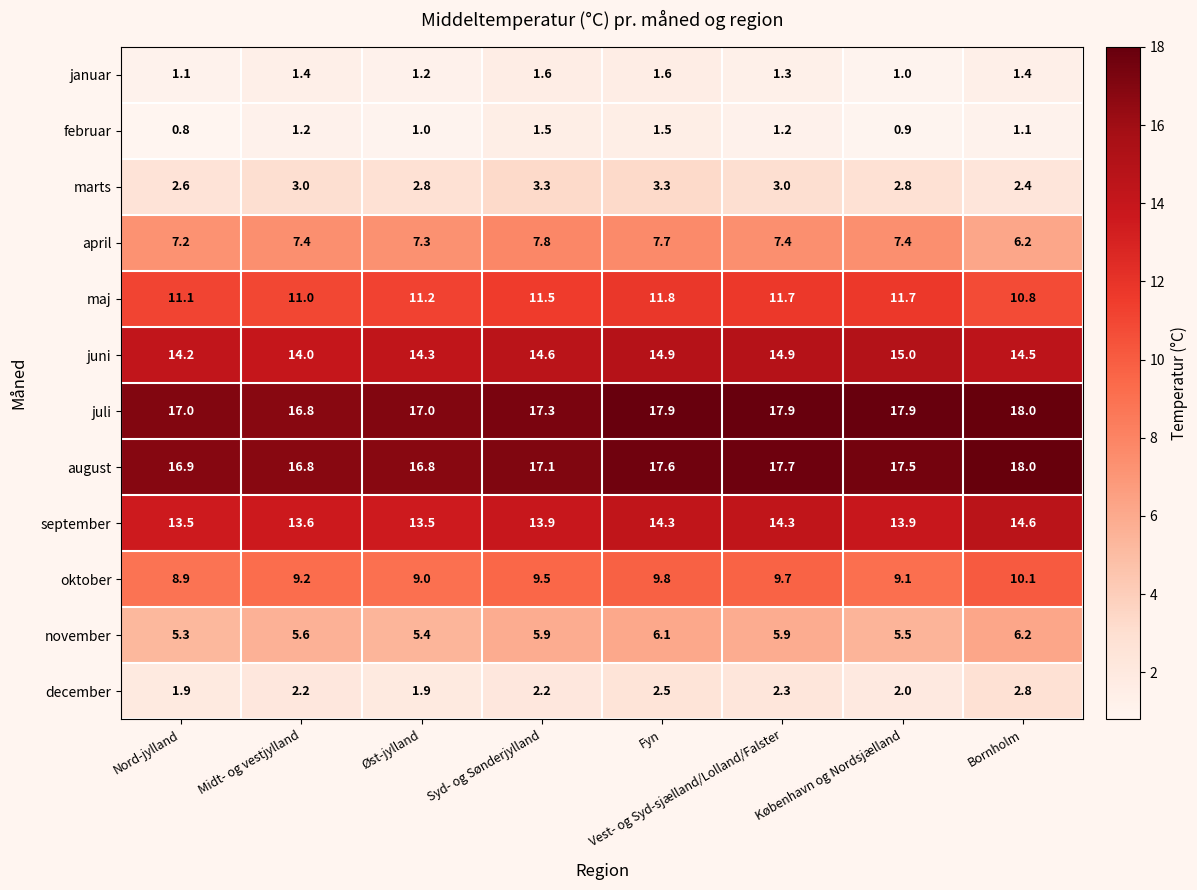

What is the difference between the second highest and second lowest values in the august series?

0.9